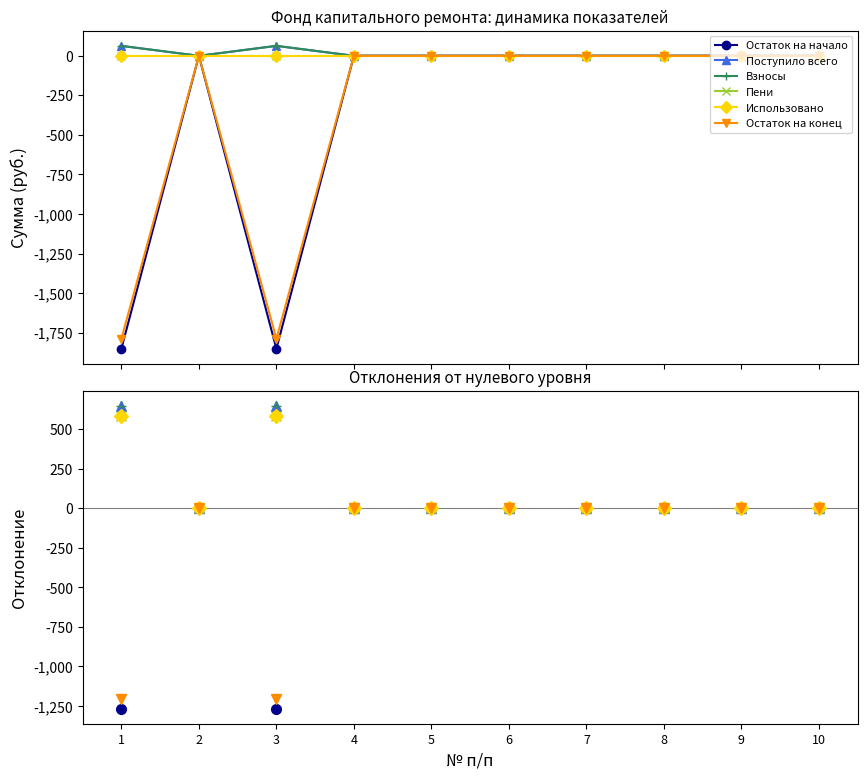

At which category is the sum across all series the highest?

1